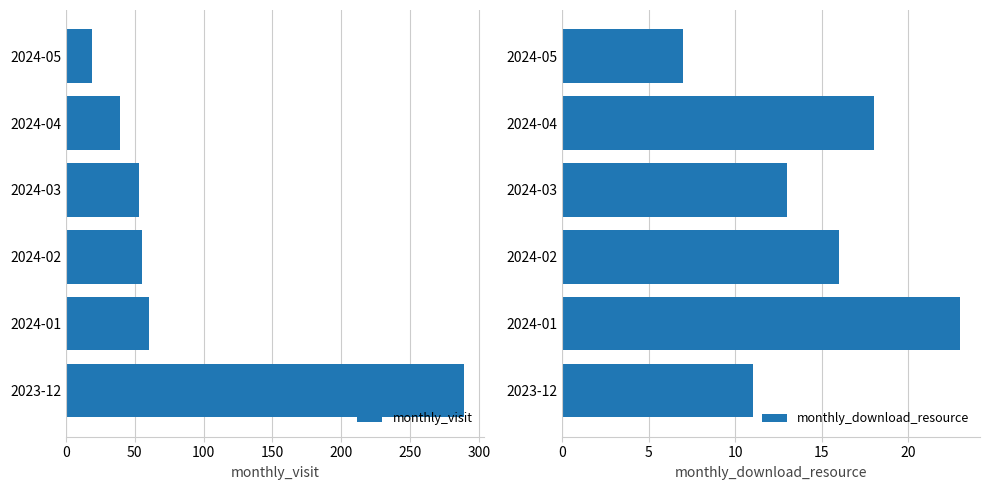

Is it true that monthly_visit equals 22 at 50?

False